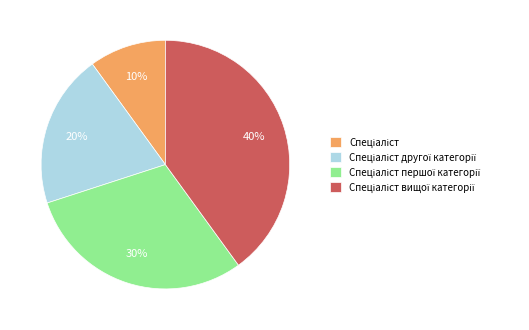

Does any single category account for the majority?

No